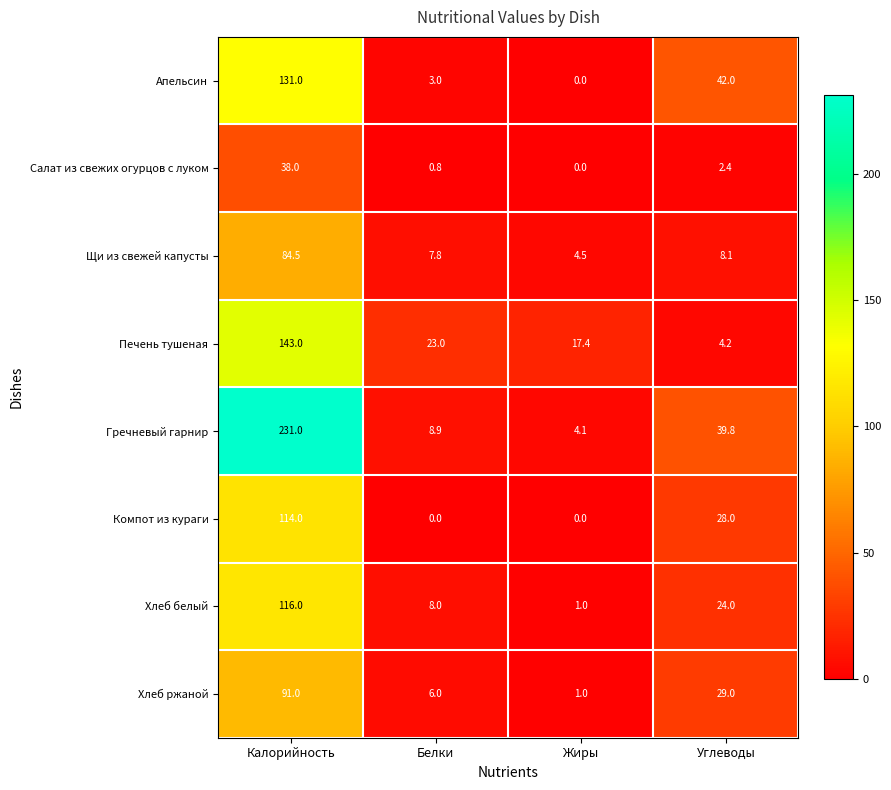

Where does the Печень тушеная series first go above 23?

Калорийность